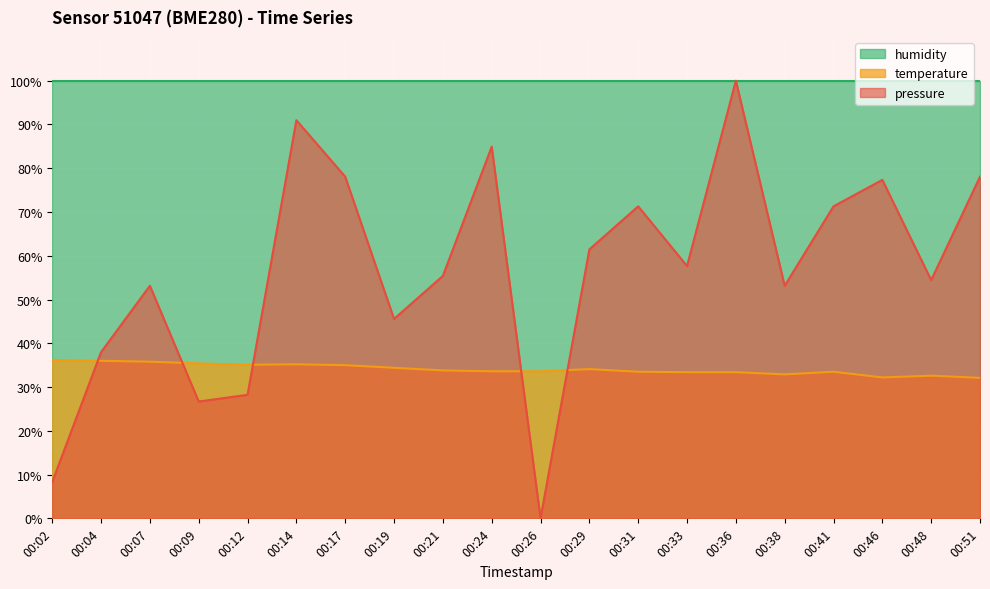

What is the sum of the pressure values at 00:41 and 00:33?

129.0